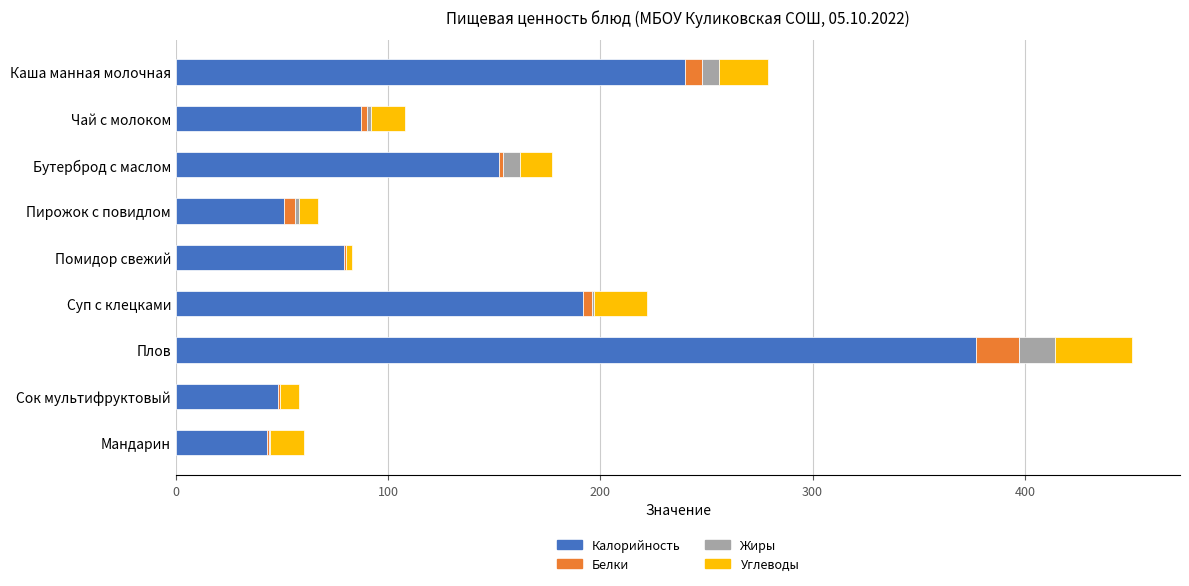

At which category is the sum across all series the highest?

Плов